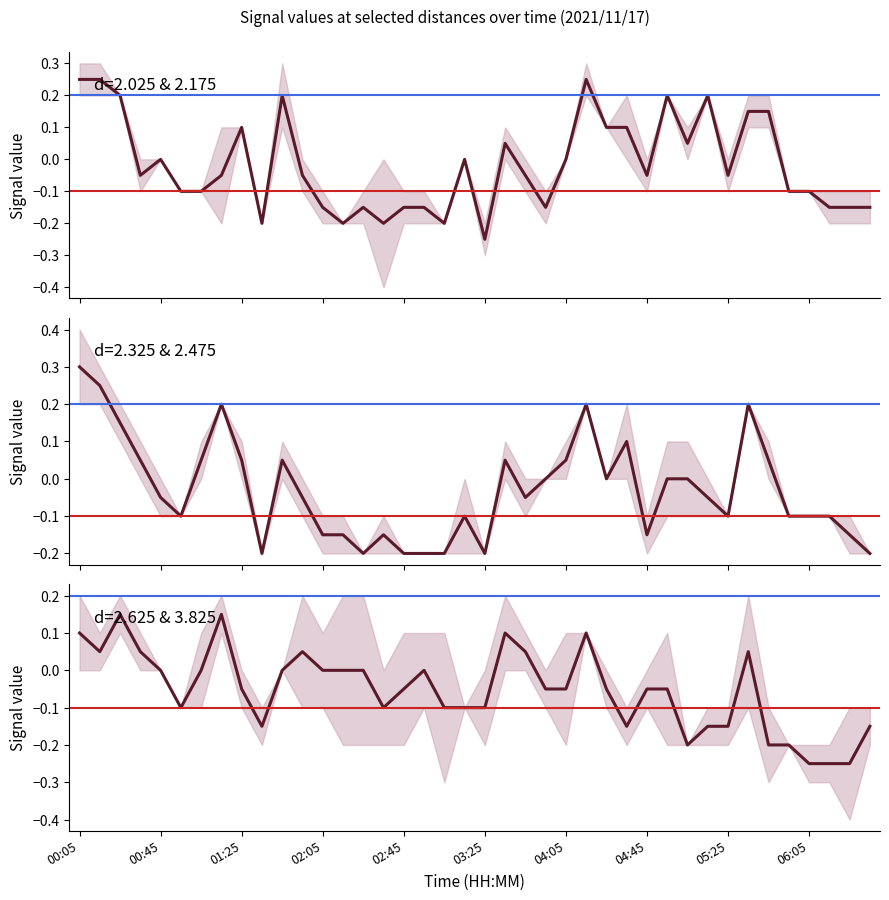

Rank the series by their average value, from highest to lowest.

2.025 & 2.175, 2.325 & 2.475, 2.625 & 3.825